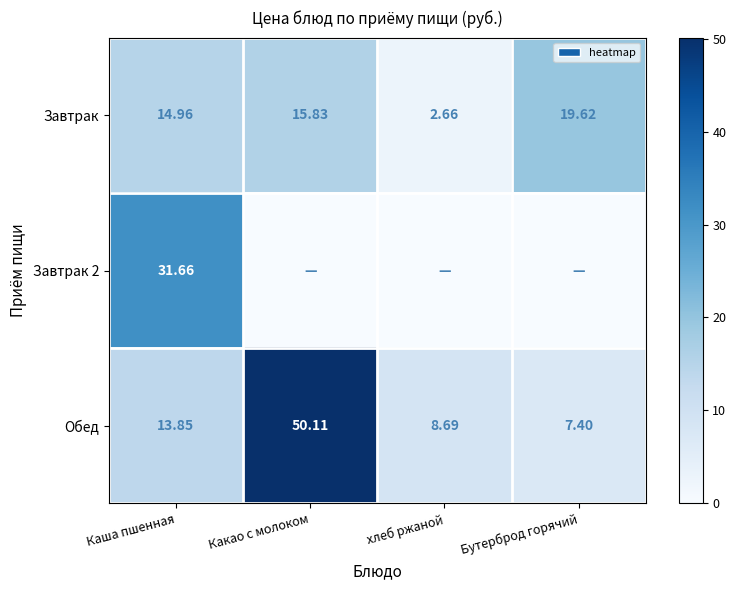

Where does the Обед series first go above 13?

Каша пшенная